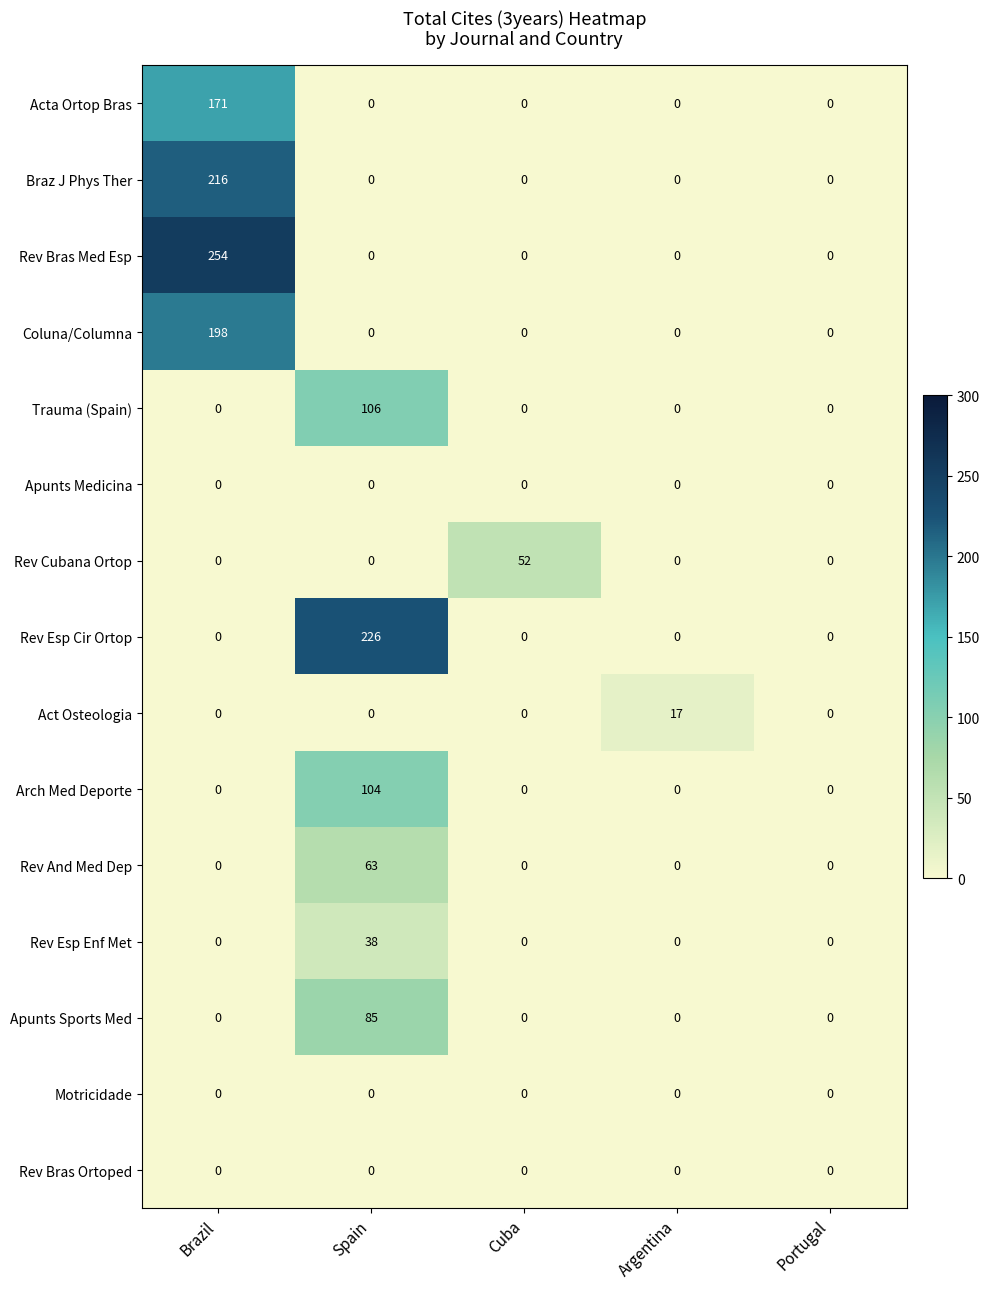

Which series has the widest spread of values?

Rev Bras Med Esp